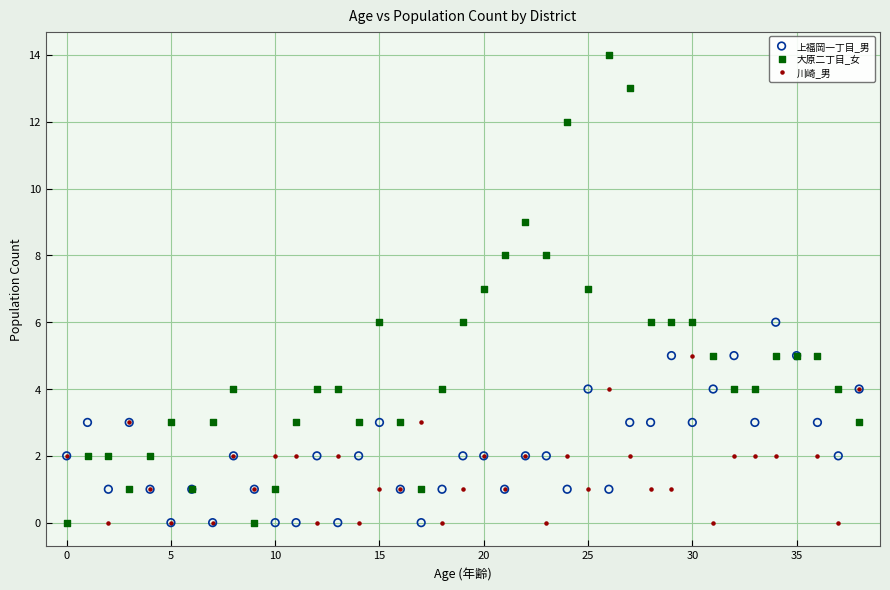

Which series has the widest spread of Y values?

大原二丁目_女